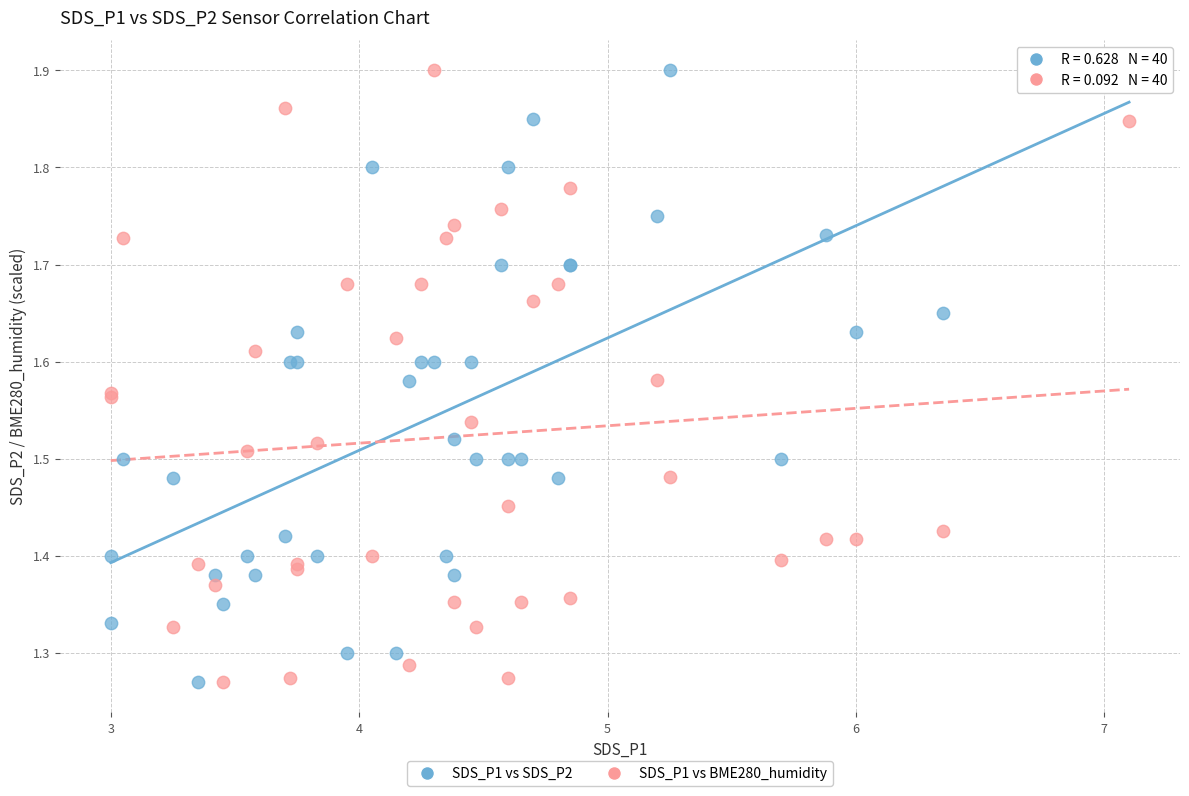

What is the X range (max minus min) for the scatter plot?

4.1